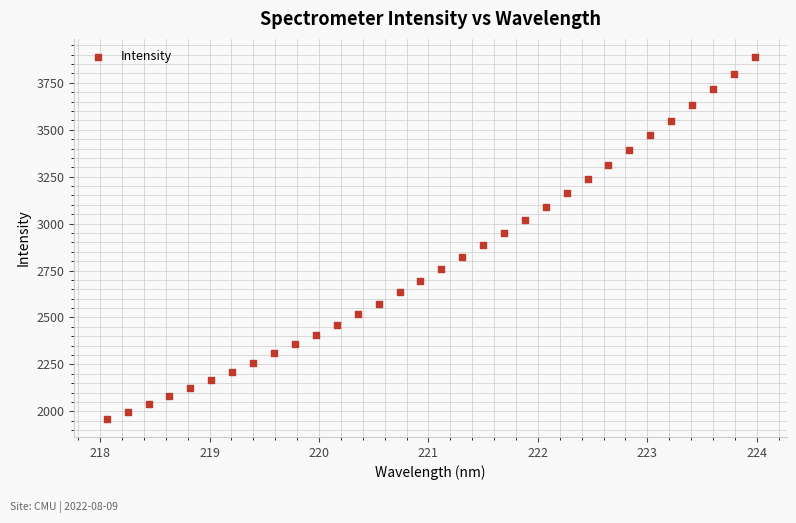

What is the range of Y values (max minus min)?

1928.3